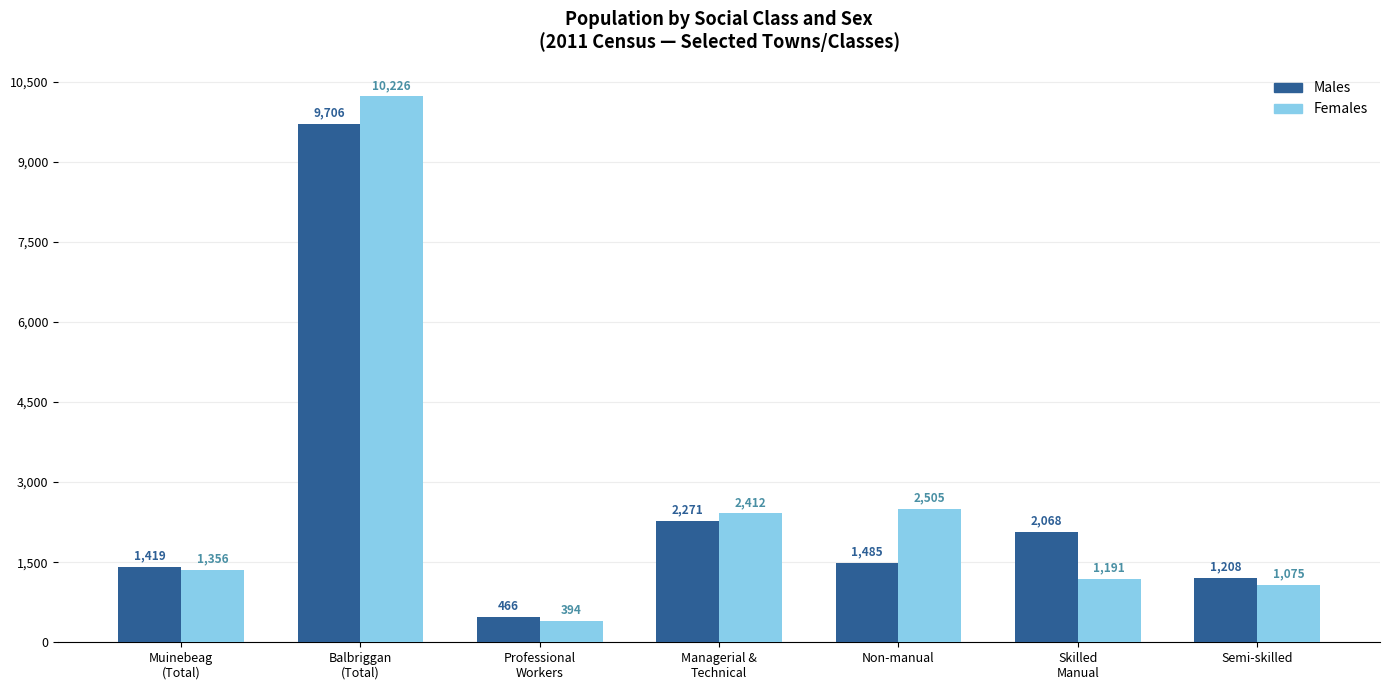

What is the spread (max minus min) of values at Non-manual?

1020